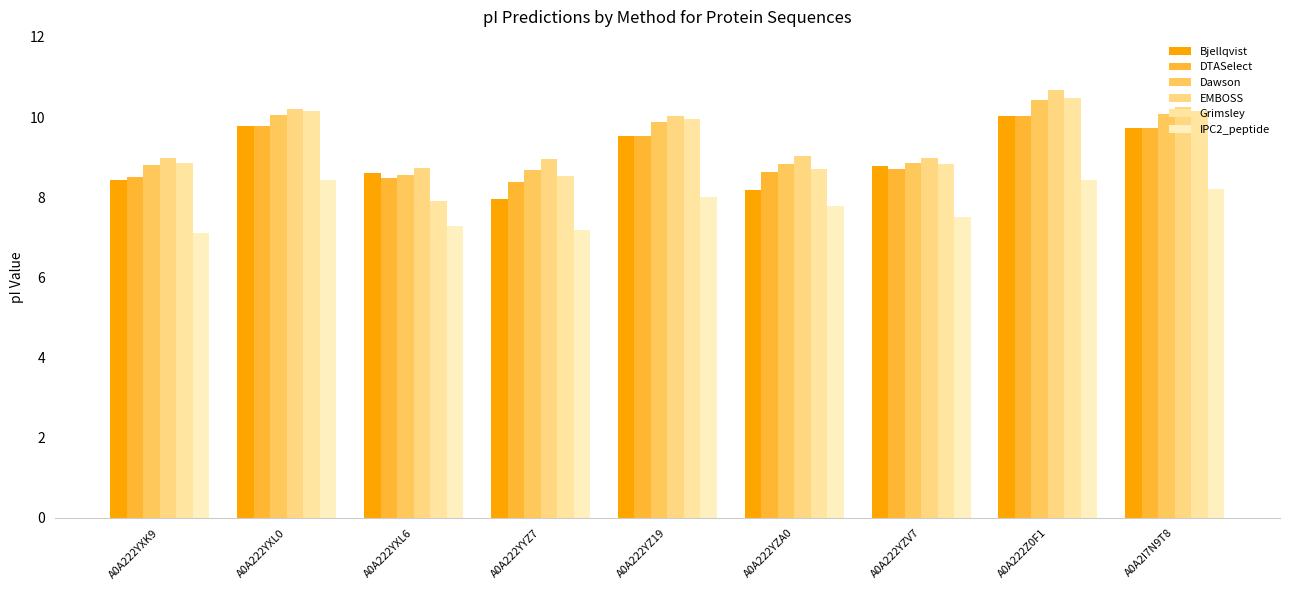

Count the number of categories in the chart.

9